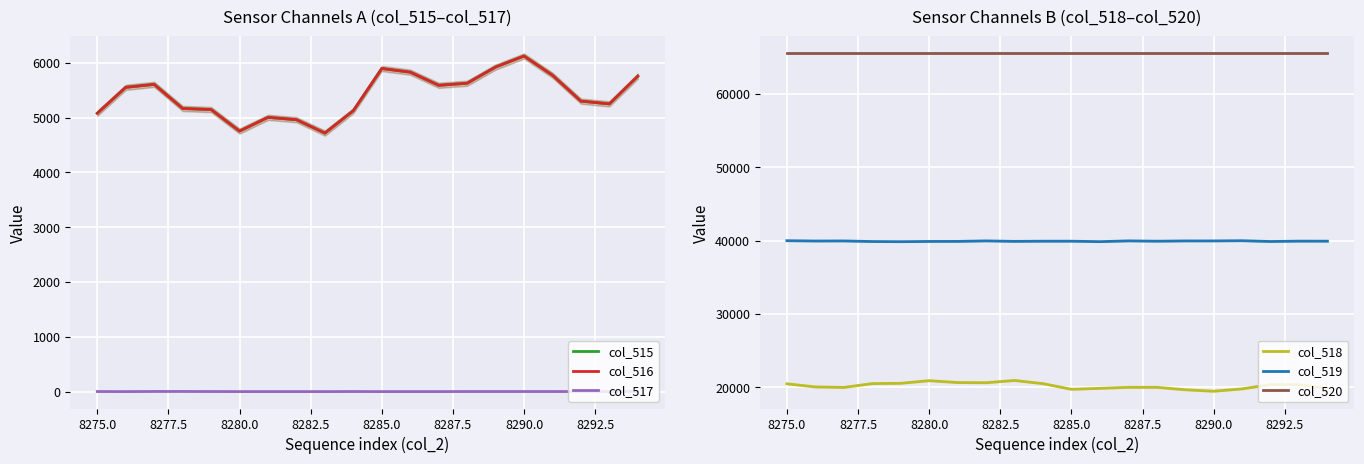

How many data points in col_516 are less than 5554?

10